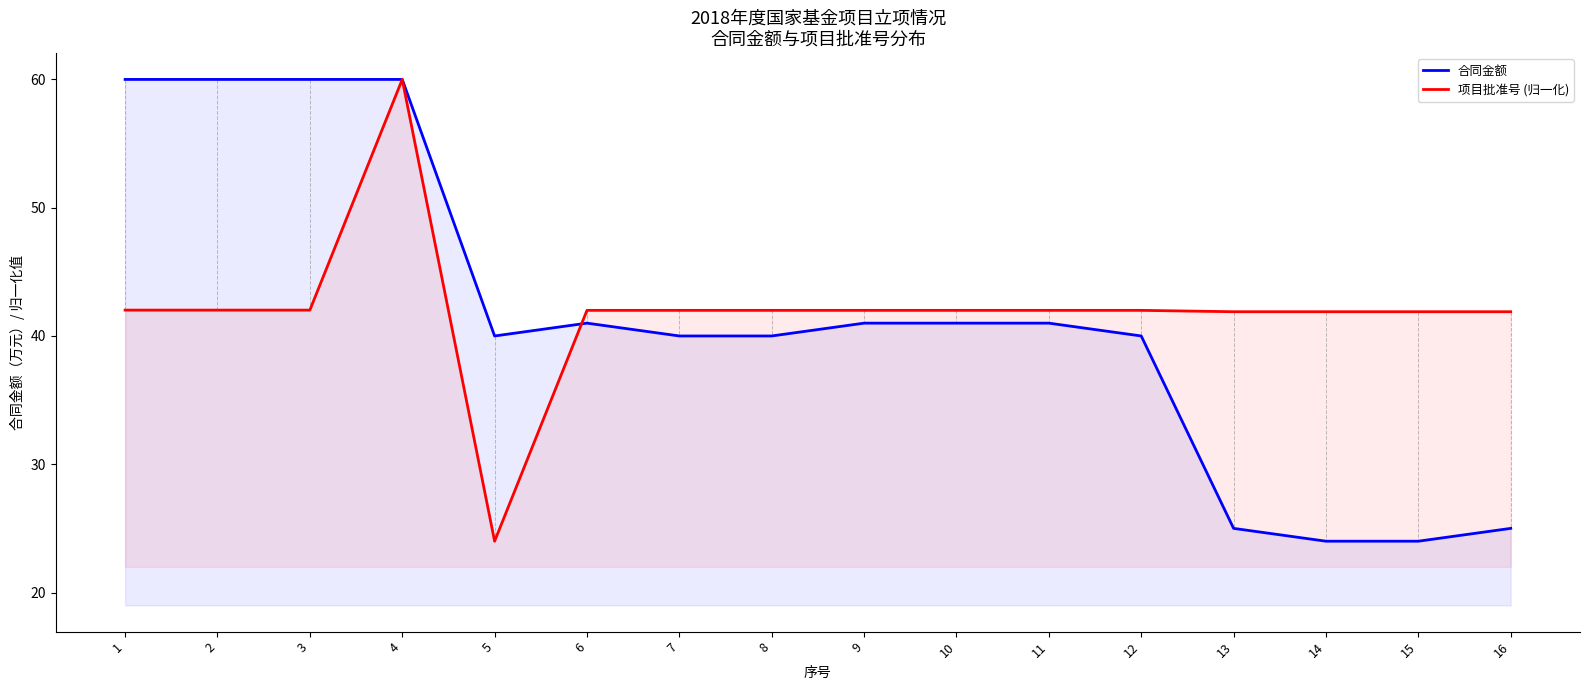

What is the difference between the maximum and minimum values in the 项目批准号 (归一化) series?

36.0